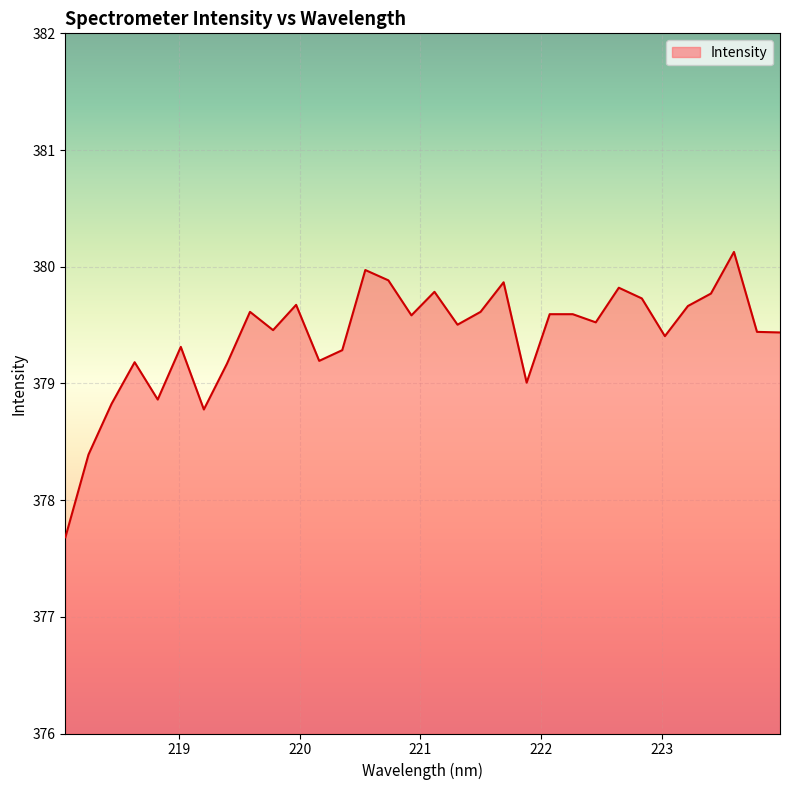

What is the maximum value shown in the chart?

380.1